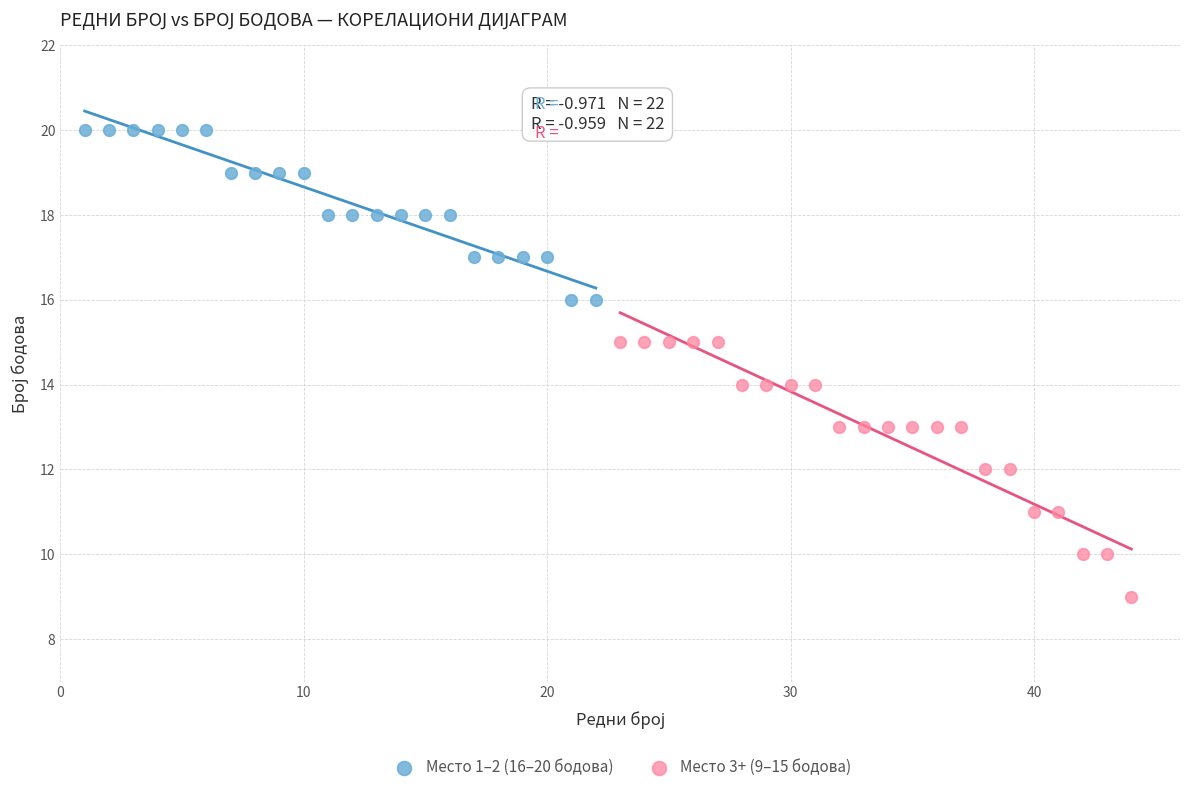

Which series reaches the maximum Y coordinate?

Место 1–2 (16–20 бодова)